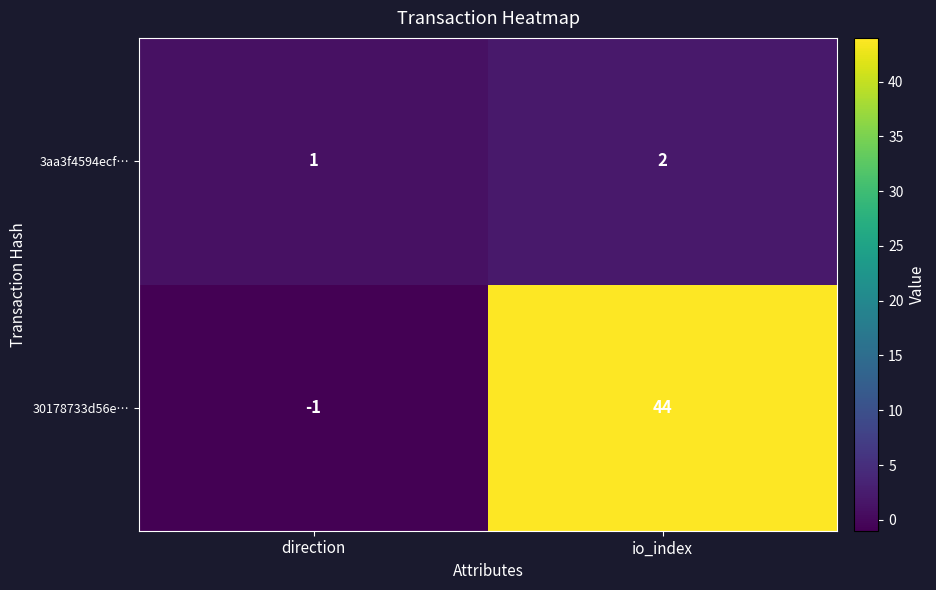

What is the difference between the 30178733d56e… values at io_index and direction?

45